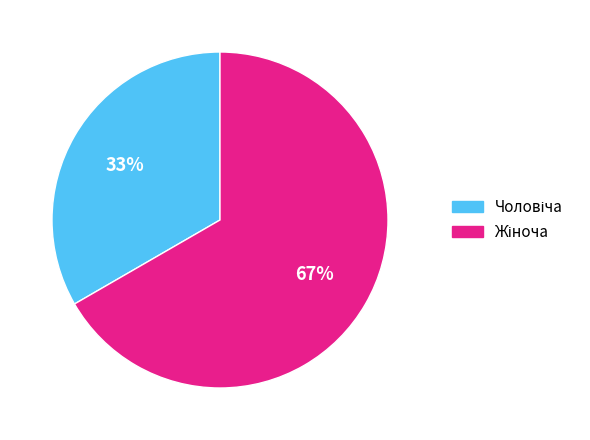

To the nearest percent, what is the average slice percentage?

50%